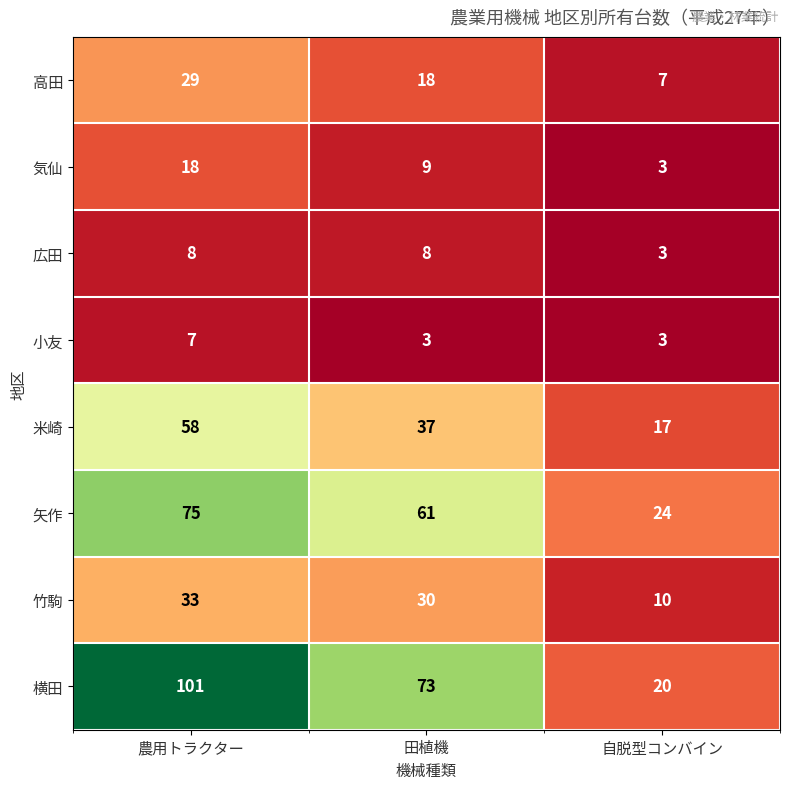

Reading right to left, list all the values displayed in this chart.

高田: 7	18	29
気仙: 3	9	18
広田: 3	8	8
小友: 3	3	7
米崎: 17	37	58
矢作: 24	61	75
竹駒: 10	30	33
横田: 20	73	101